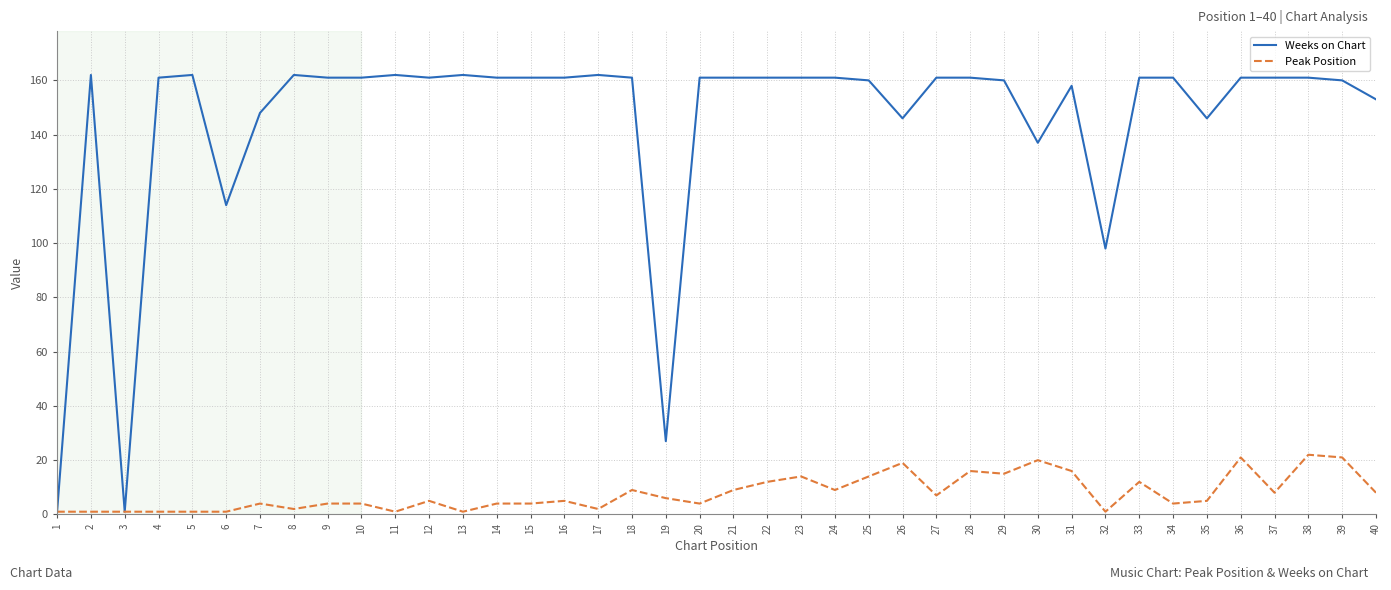

What value does the Weeks on Chart series have at 6, to the nearest 5?

115